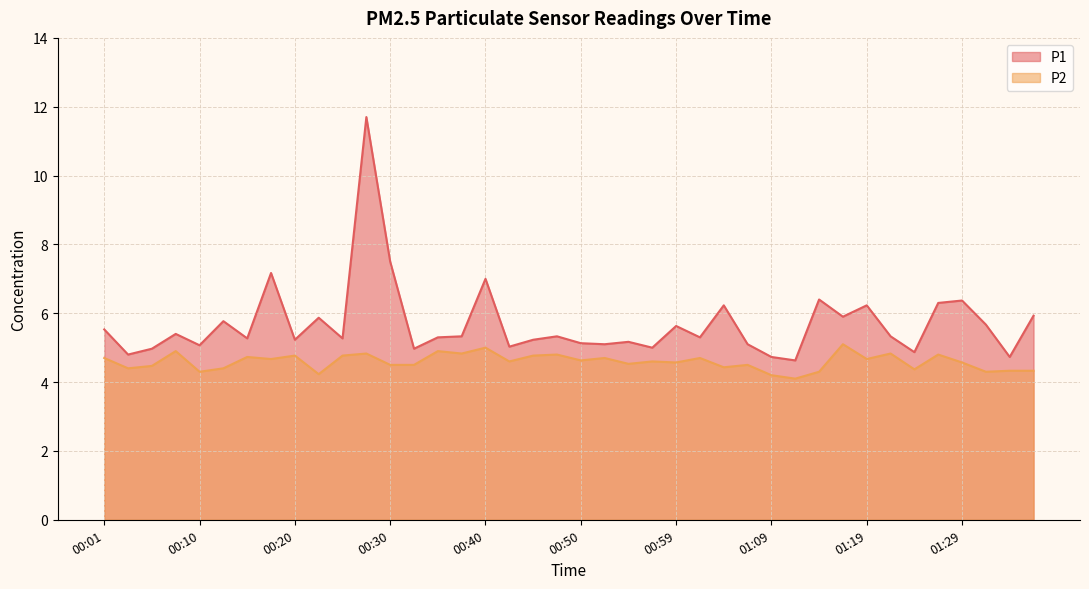

True or false: P1 and P2 cross at least once.

False